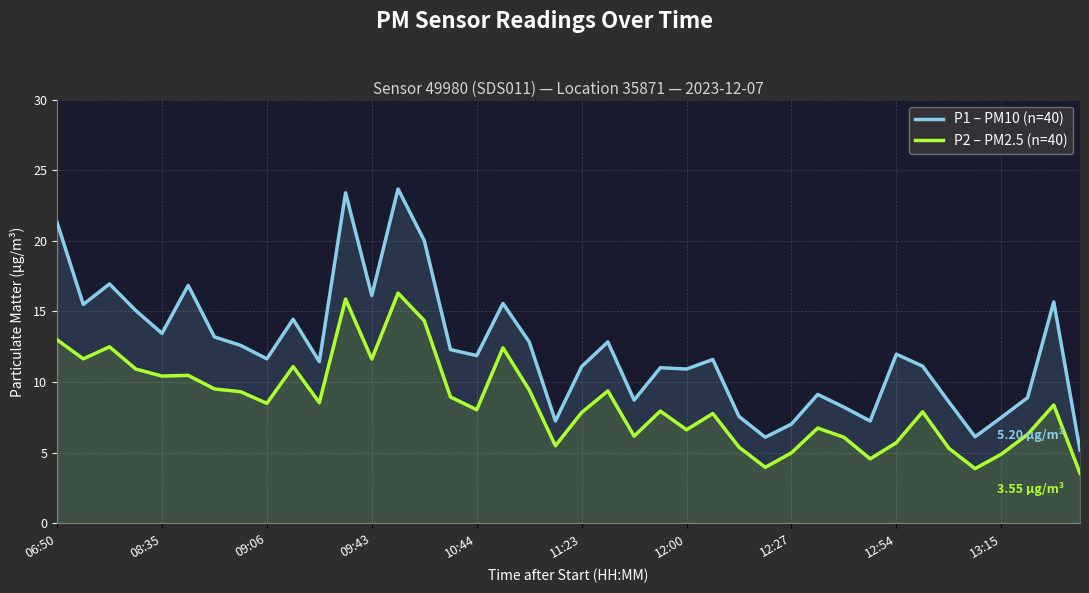

Which series has the largest range (max minus min)?

P1 – PM10 (n=40)